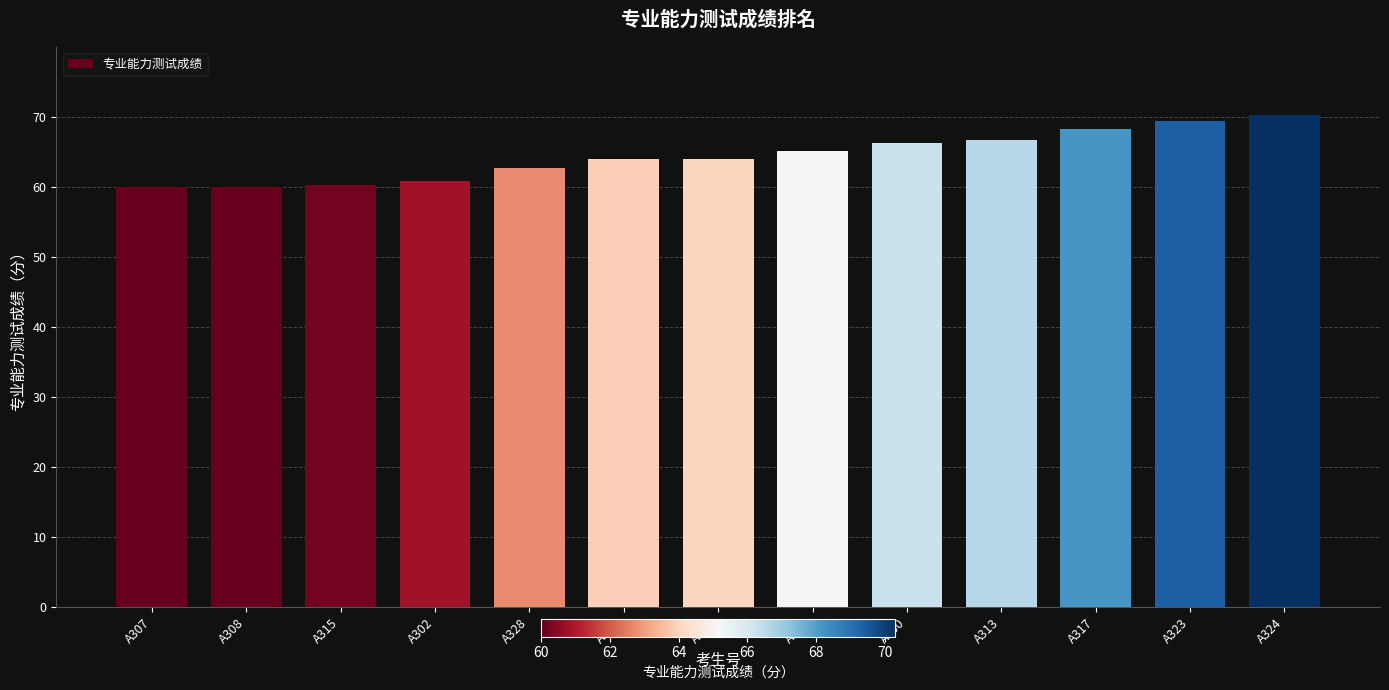

What is the approximate value at A317?

68.2